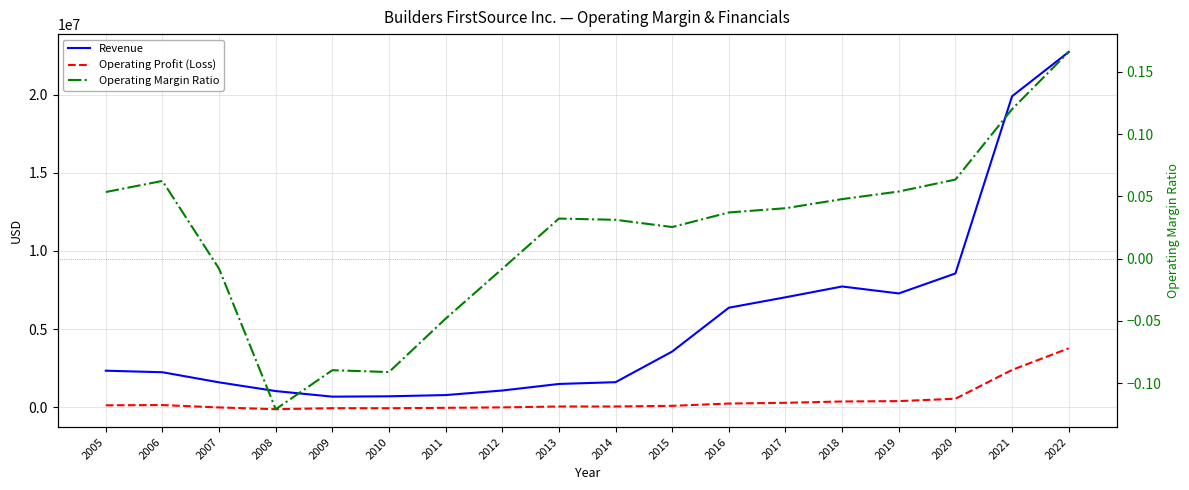

At which label does Operating Profit (Loss) first exceed 125172?

2006